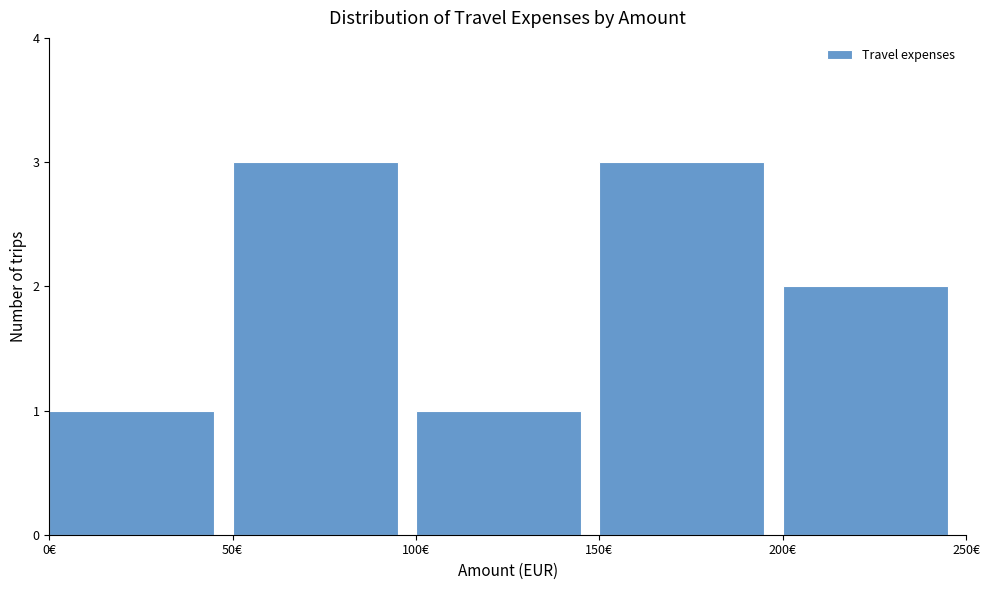

Reading left to right, transcribe this chart: for each bar, give the range it covers on the x-axis and its height. The values are not printed on the chart, so give them approximately, as read against the axis.

0 to 50: 1
50 to 100: 3
100 to 150: 1
150 to 200: 3
200 to 250: 2